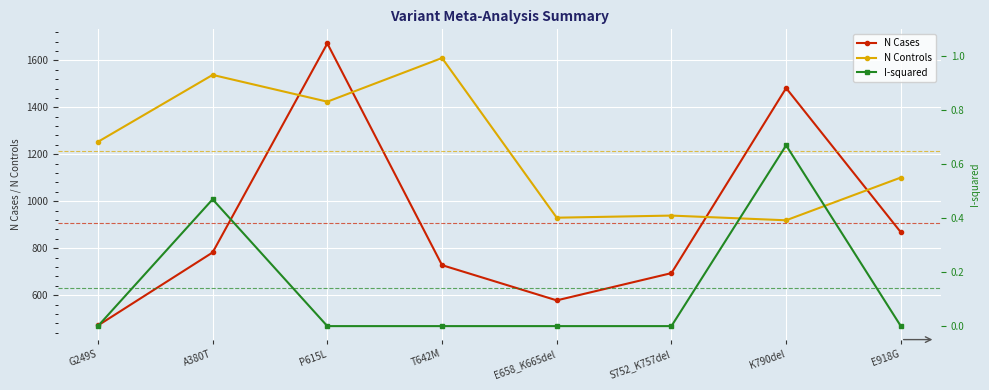

Between S752_K757del and G249S, which is larger?

S752_K757del